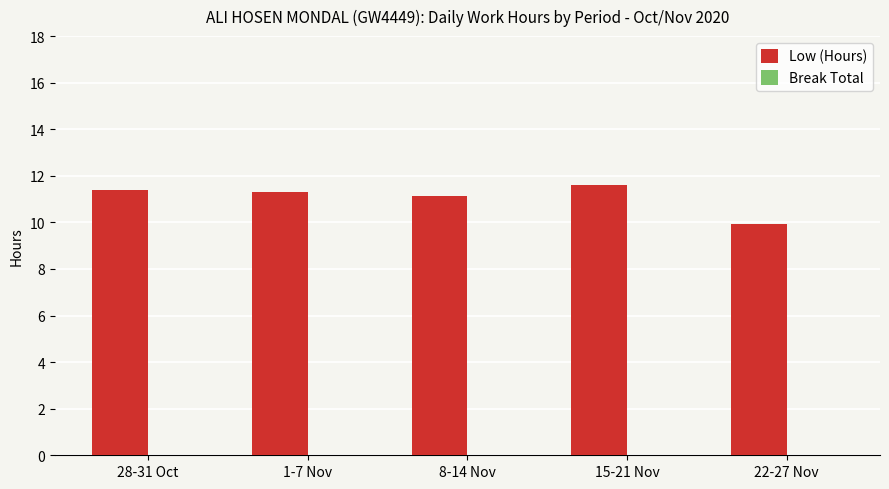

The value at 22-27 Nov is 9.9. True or false?

True